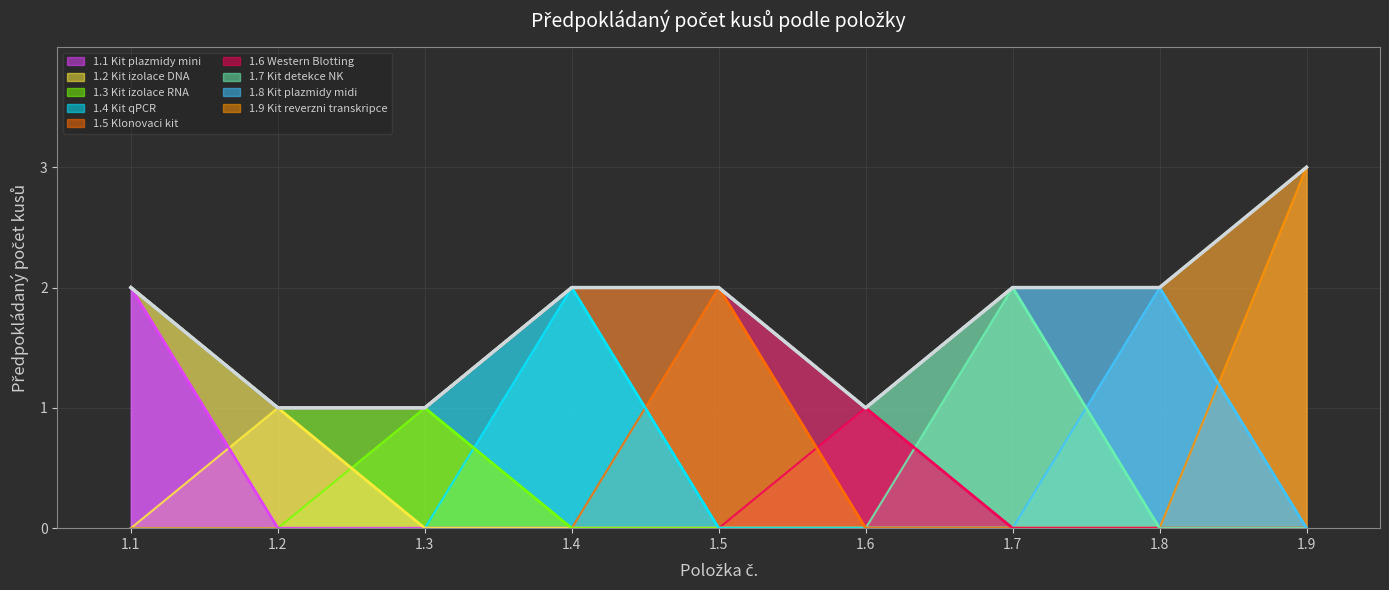

What is the average value?

2